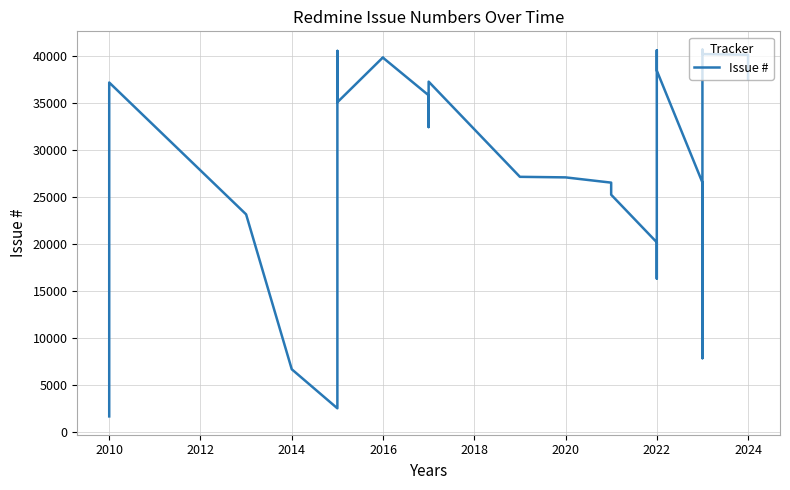

What is the value of the 40th point from the left?

37540